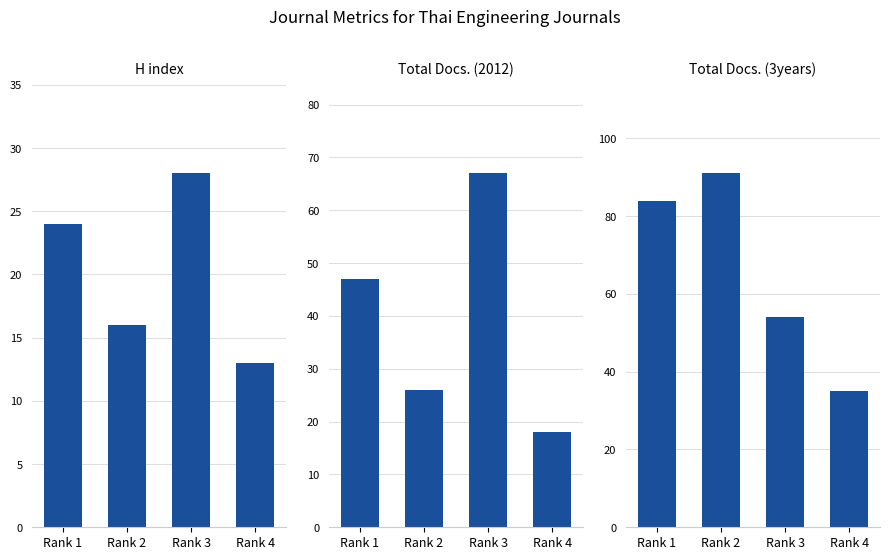

How many bars are there in each group?

3